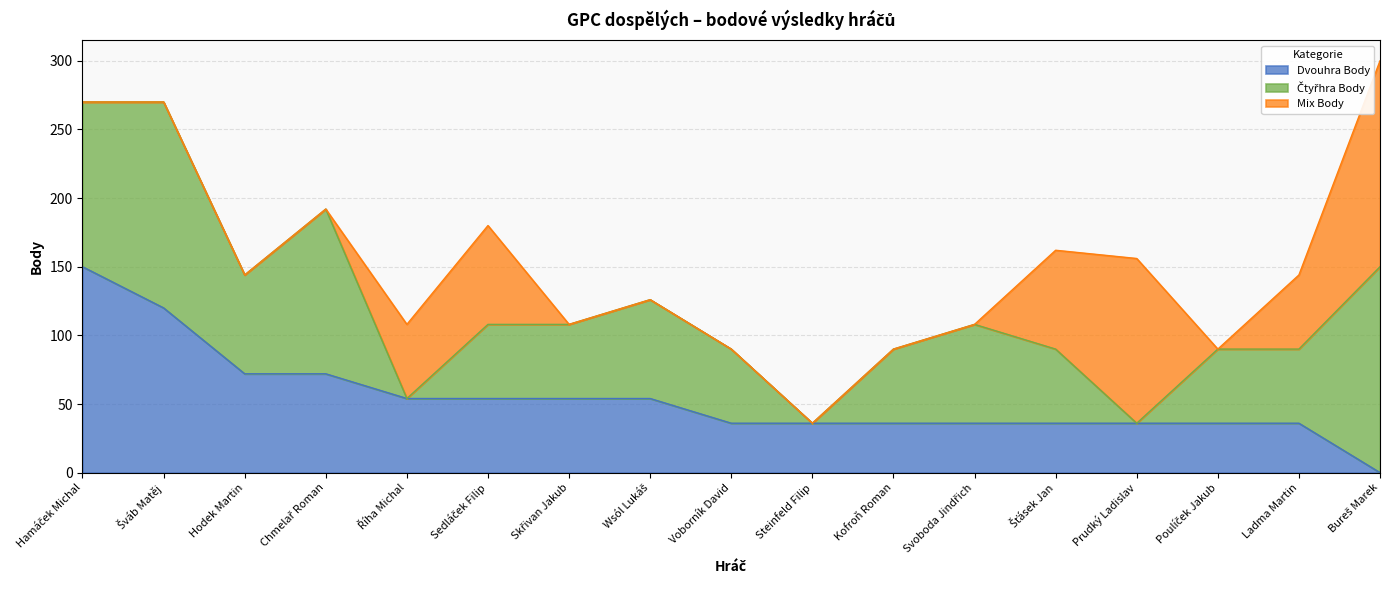

What is the spread (max minus min) of values at Poulíček Jakub?

54